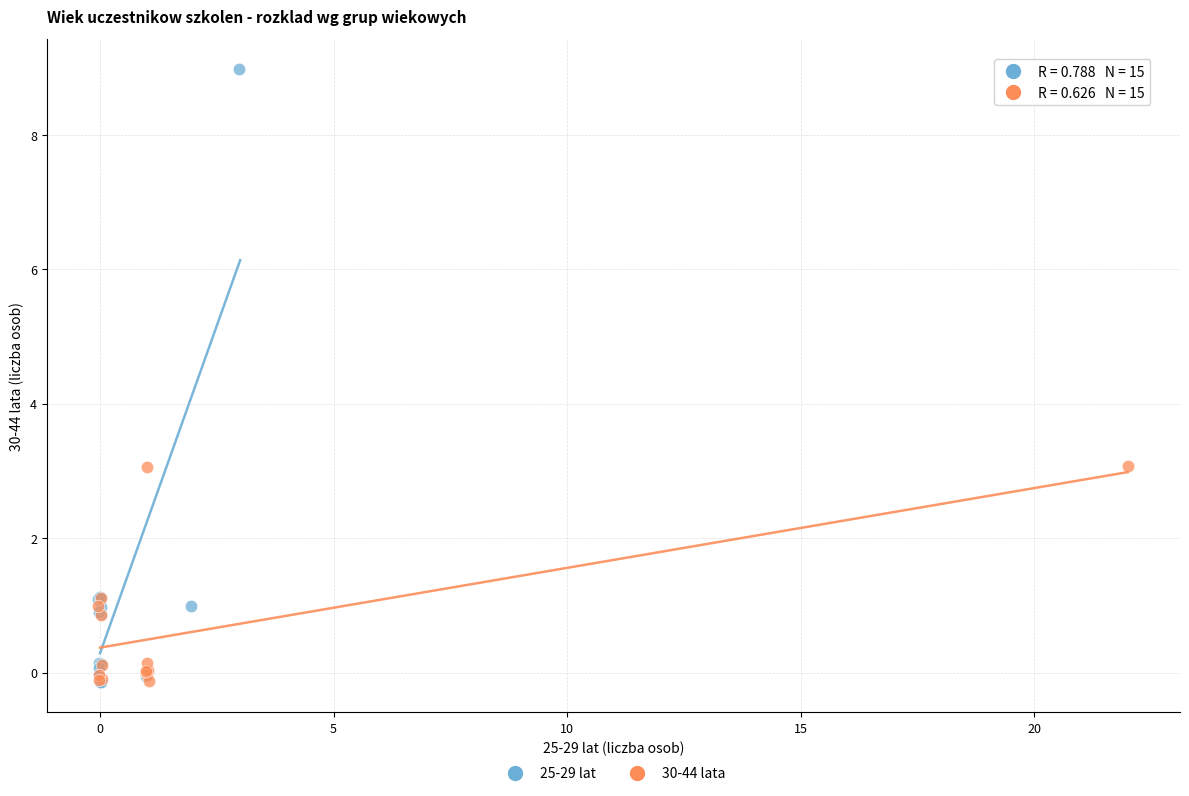

Which series contains the highest Y value?

25-29 lat